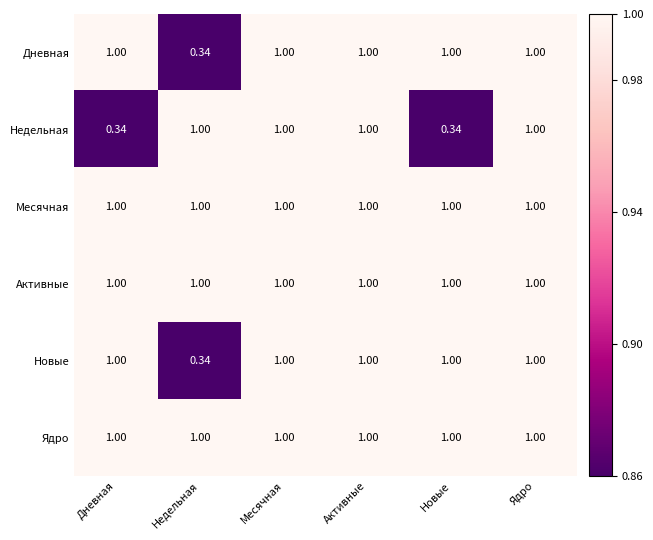

Which series changed the most between Дневная and Активные?

Недельная